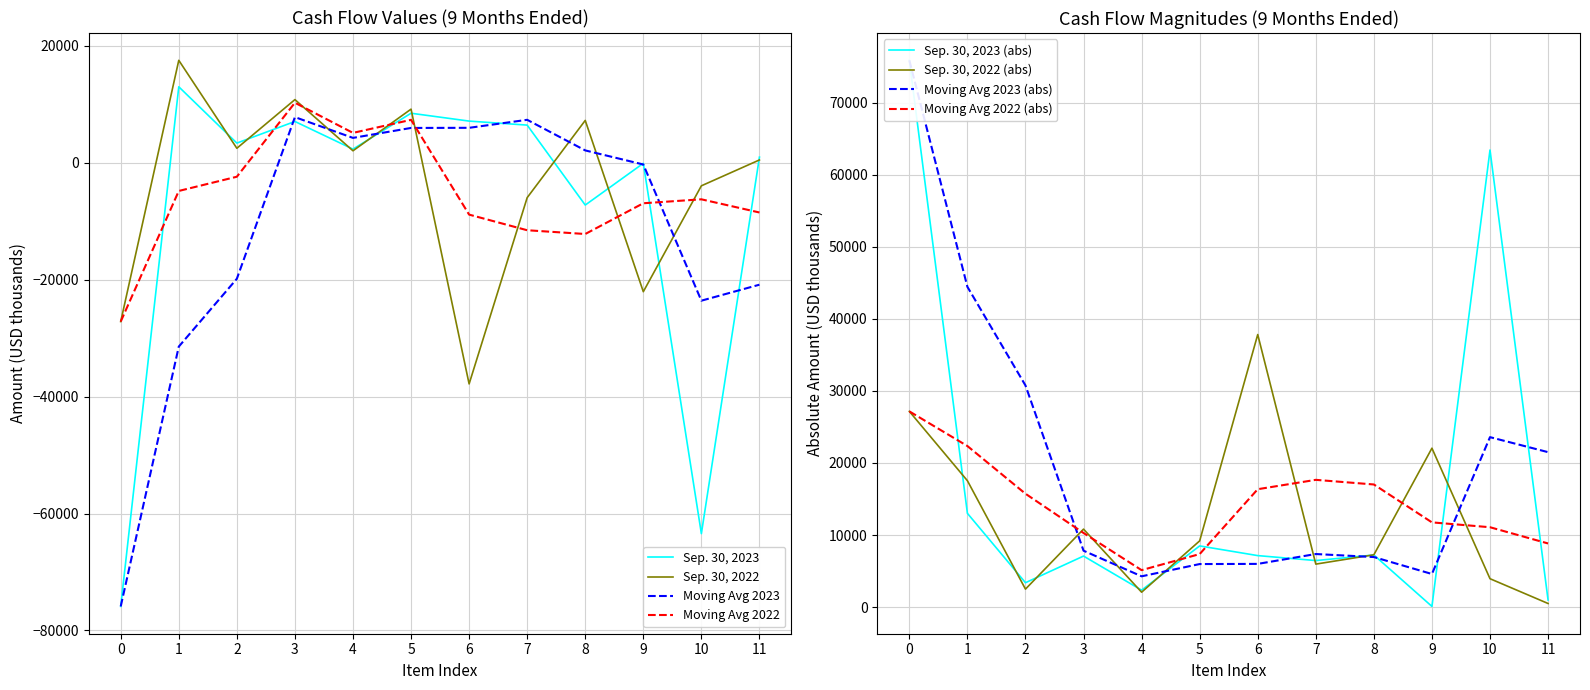

The value of Moving Avg 2023 at 10 is -37294.4. True or false?

False